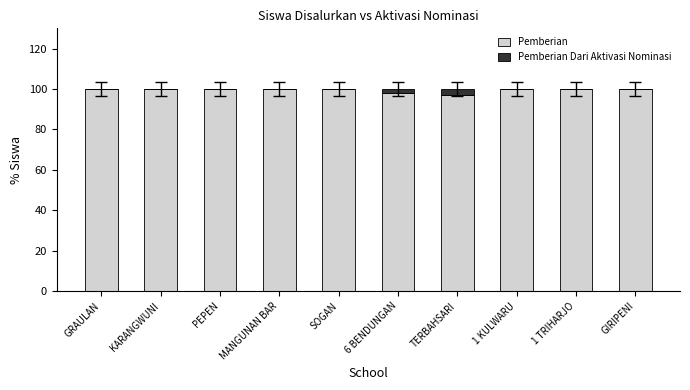

Does the chart contain stacked bars?

Yes